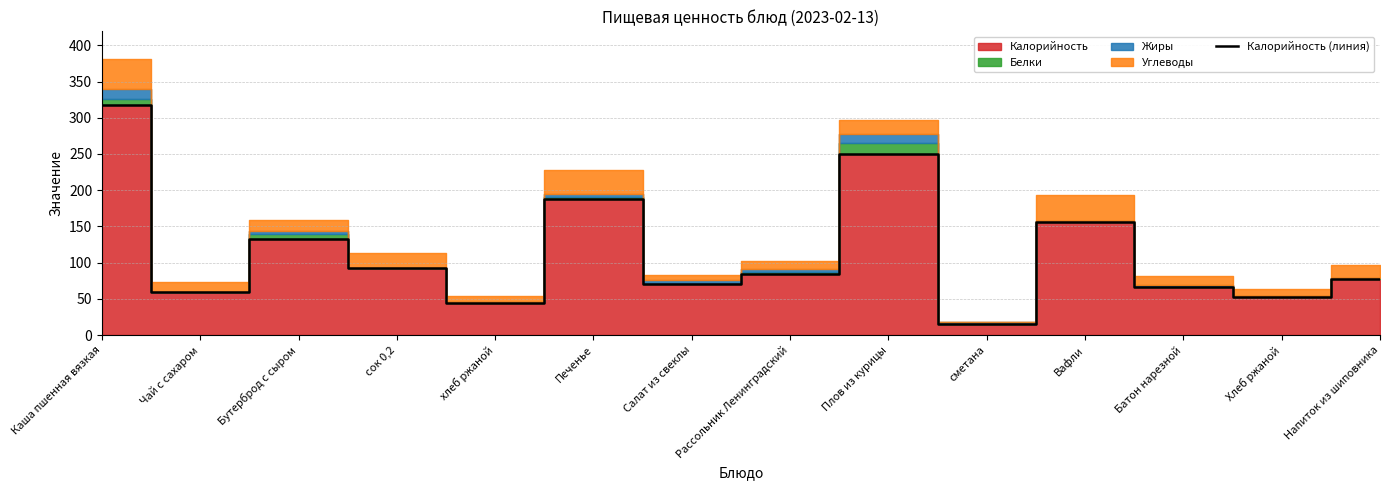

What is the ratio of the value at сок 0,2 to the value at Плов из курицы?

0.4